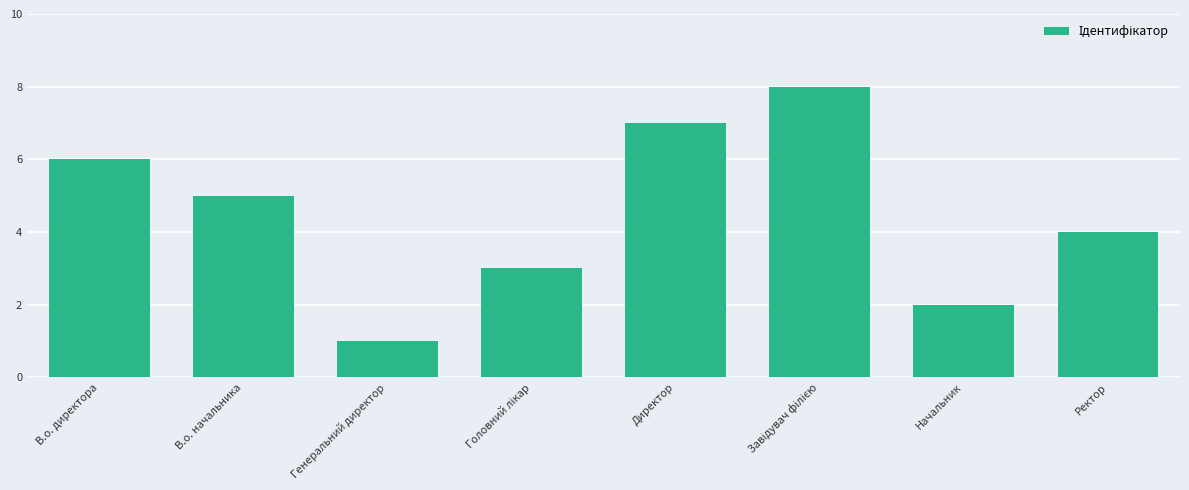

Reading left to right, list all the values displayed in this chart.

6	5	1	3	7	8	2	4